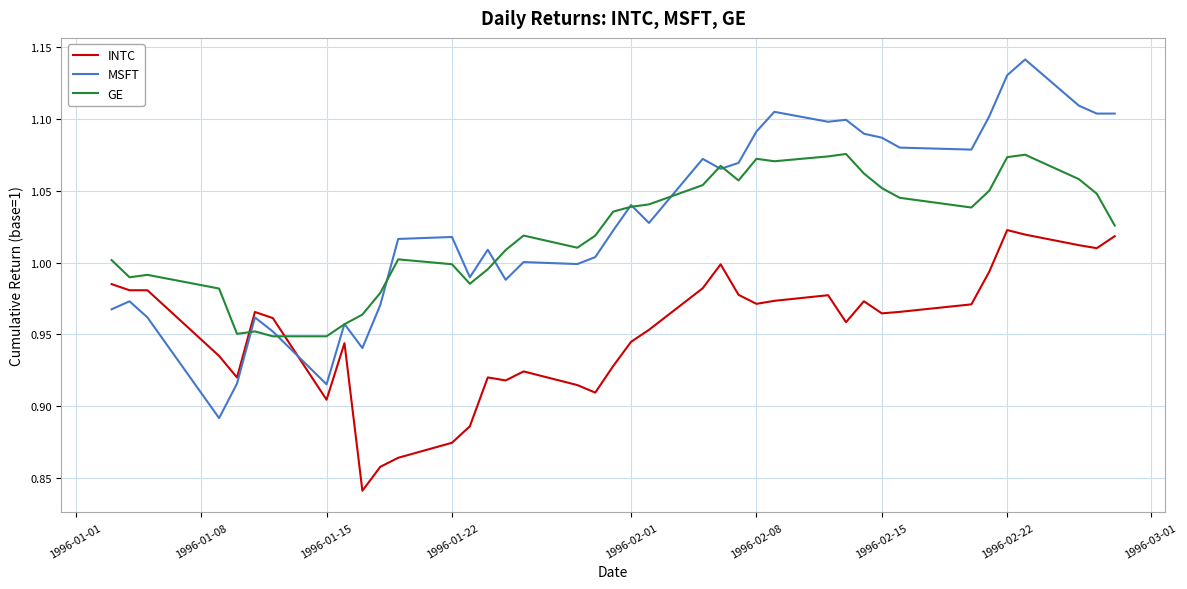

True or false: GE and INTC cross at least once.

True